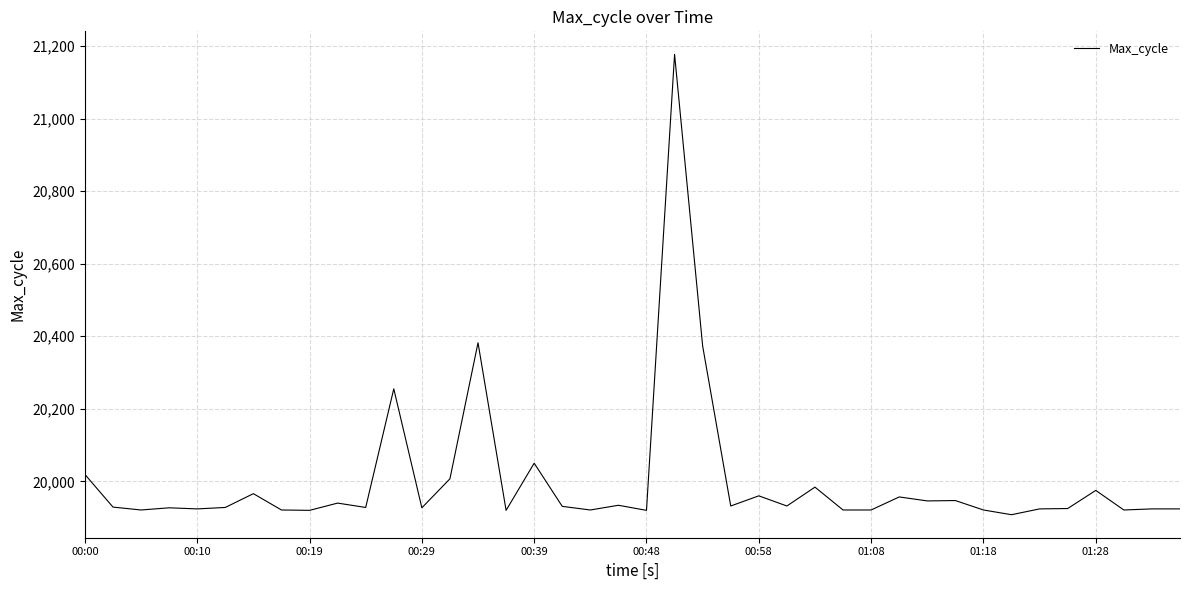

What is the difference between the maximum and minimum values?

1269